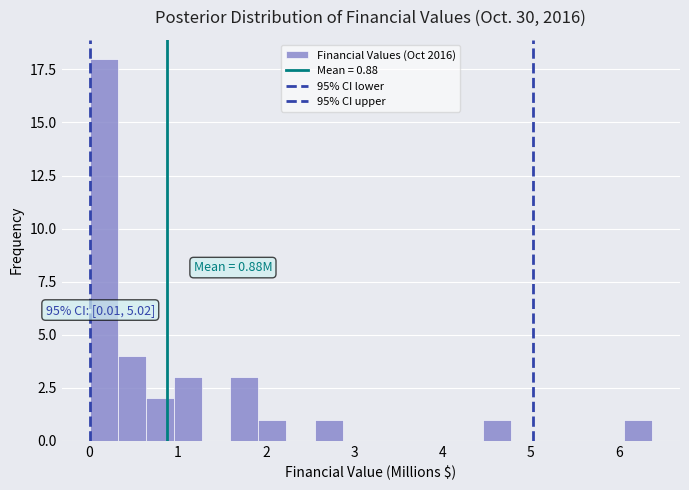

Read against the x-axis, roughly where is the centre of the tallest bar?

0.2